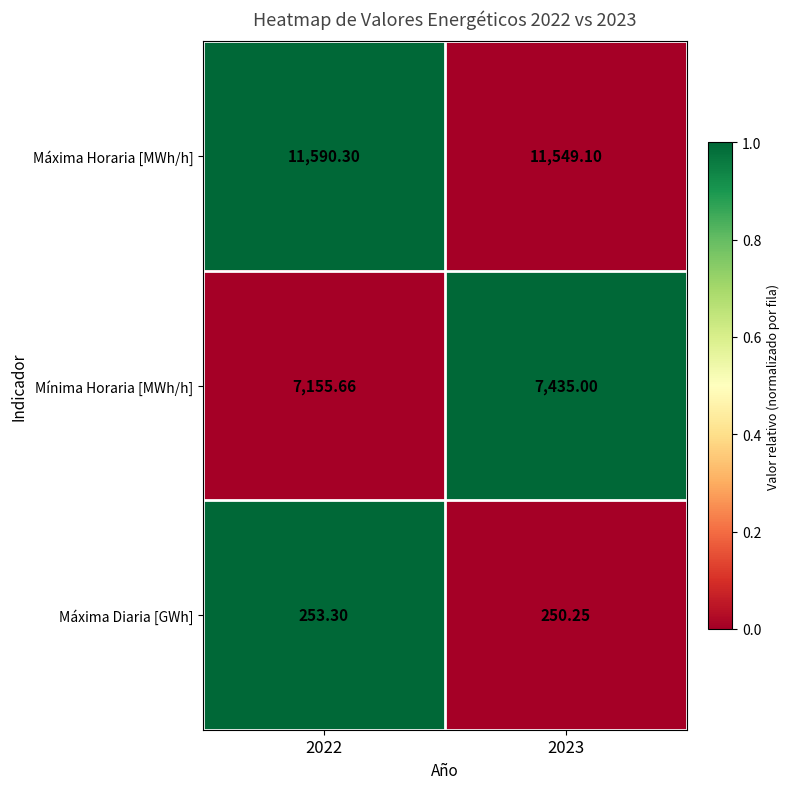

Which series changed the most between 2022 and 2023?

Mínima Horaria [MWh/h]